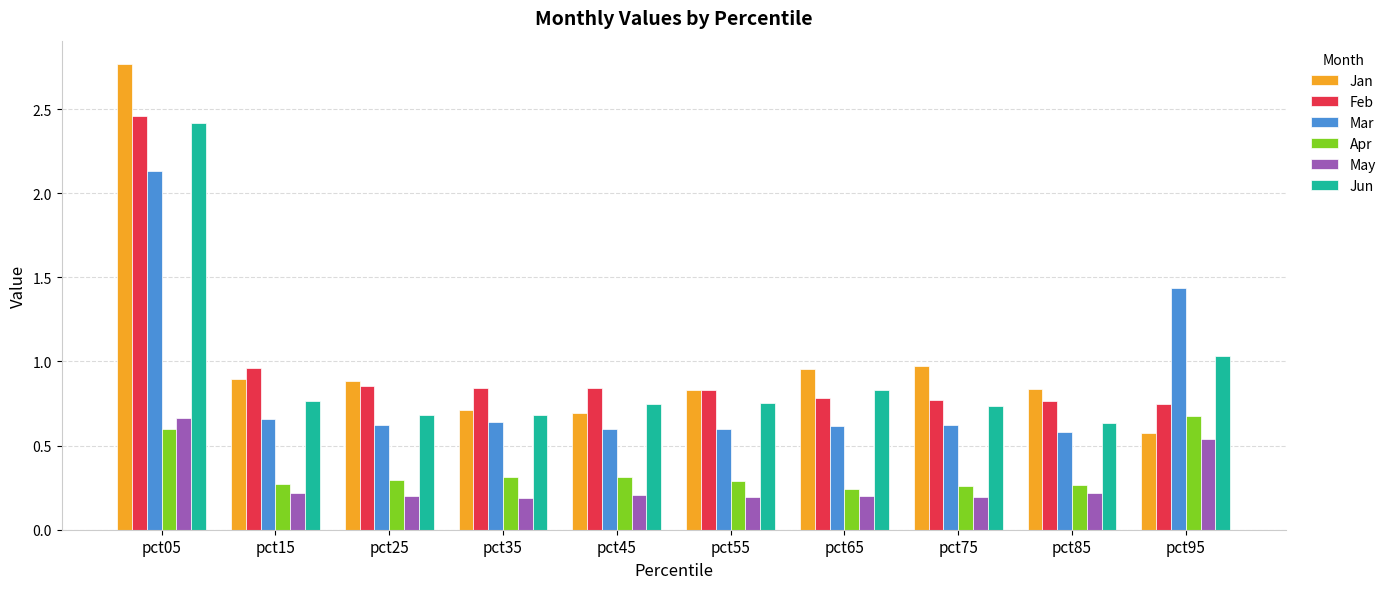

What is the total value across all series at pct25?

3.5